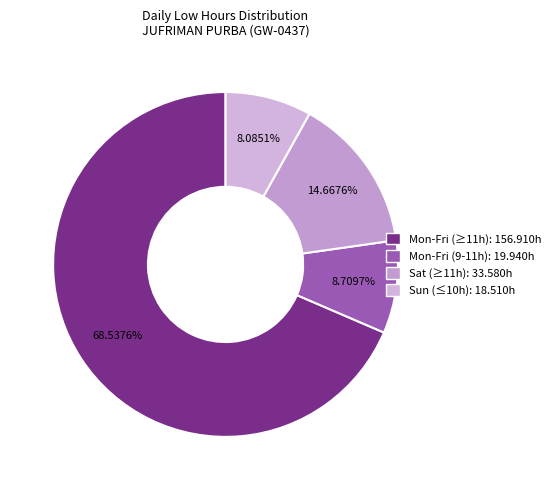

How many segments does this pie chart have?

4